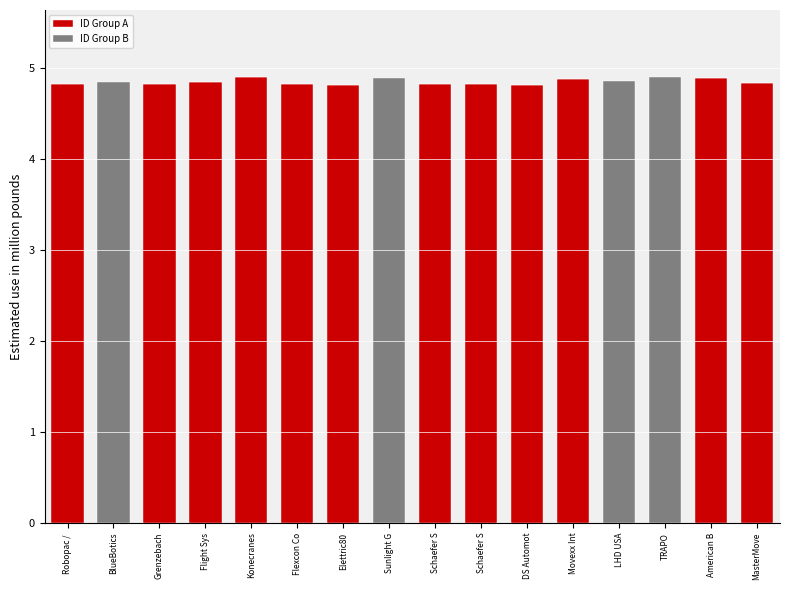

True or false: ID Group A has a value of 0.0 at BlueBotics.

True